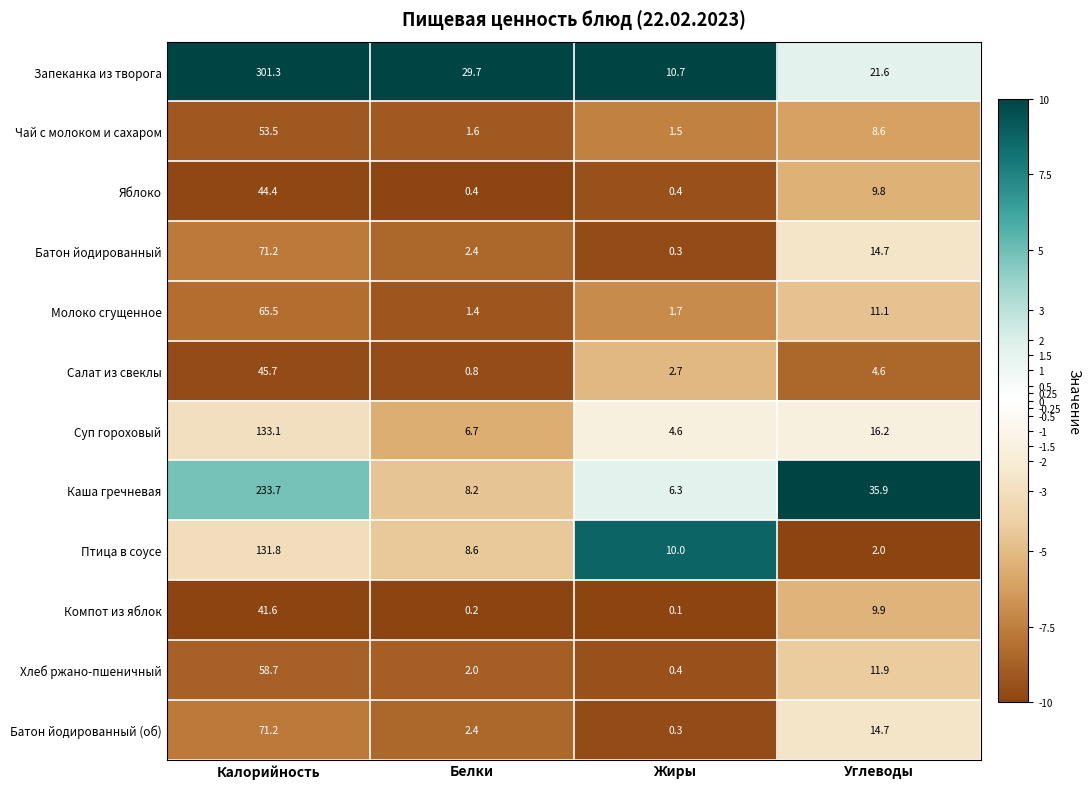

Which category has the lowest value across all series?

Жиры